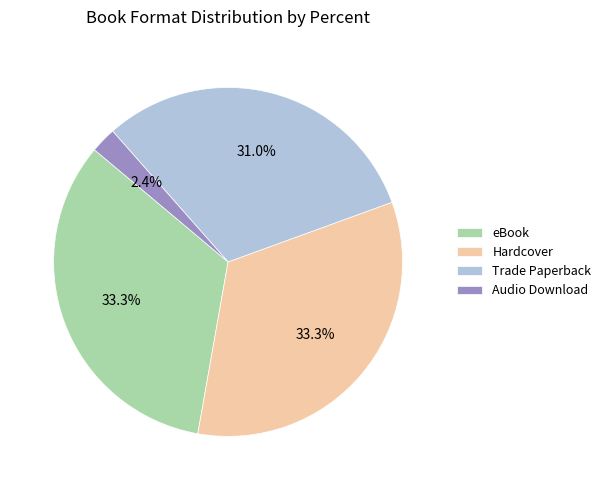

To the nearest percent, what is the difference between the Trade Paperback and Hardcover slice percentages?

2%